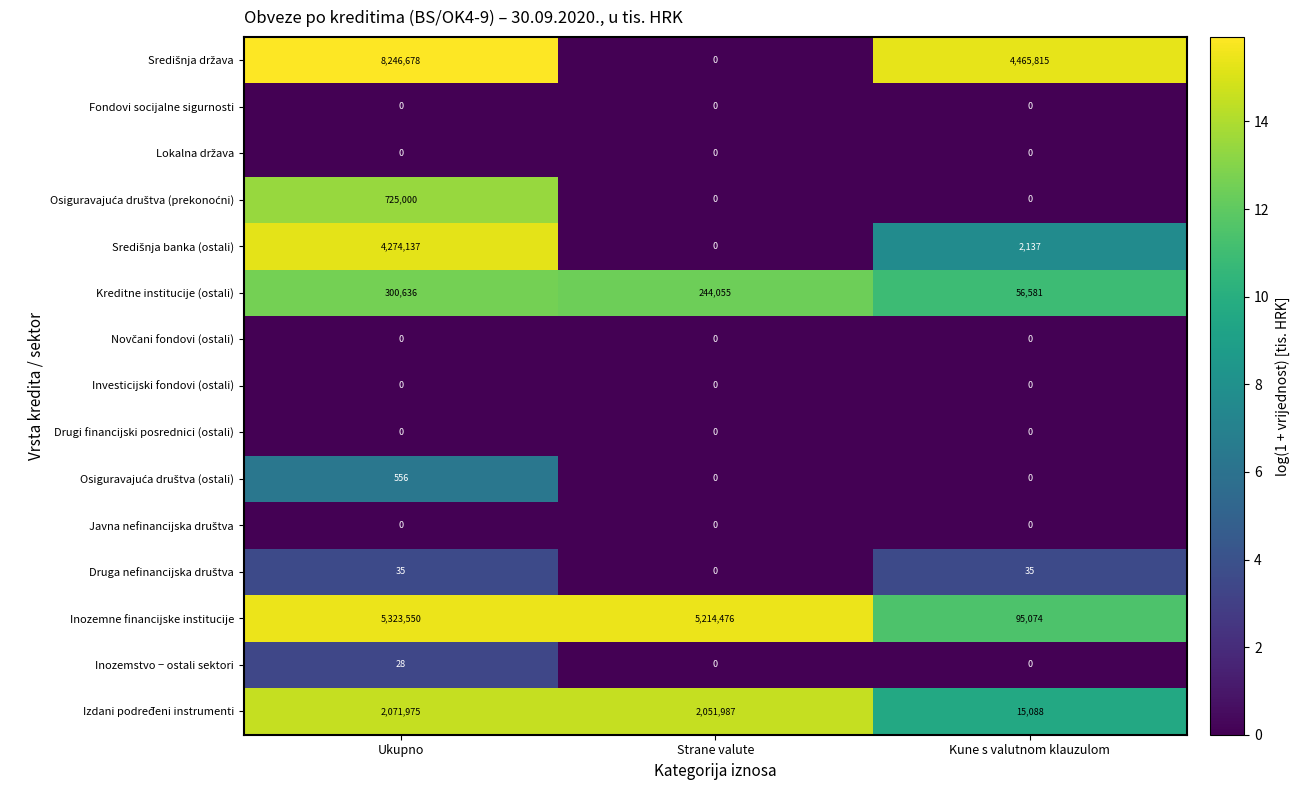

At which category is the sum across all series the highest?

Ukupno